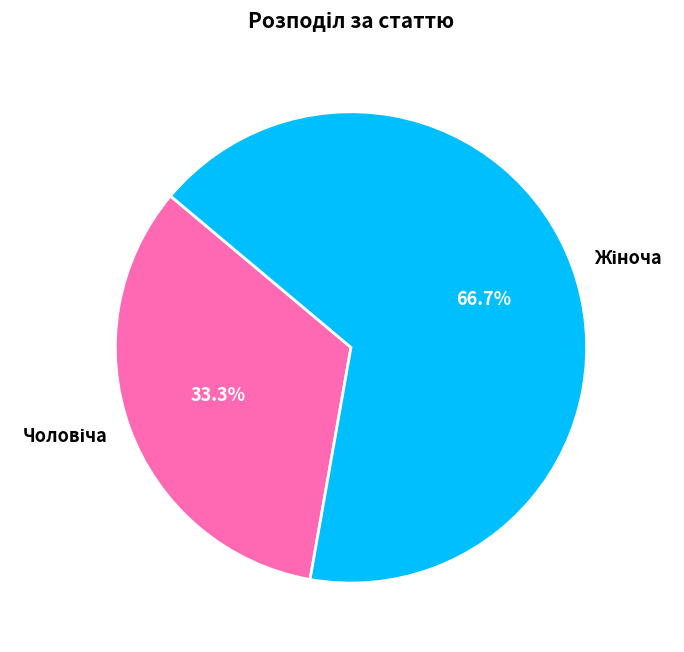

Does any single category account for the majority?

Yes